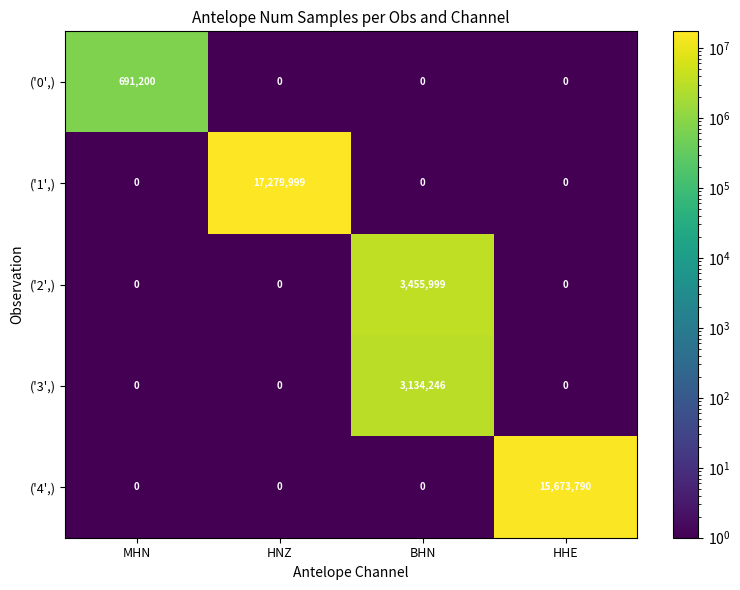

Which series has the widest spread of values?

('1',)